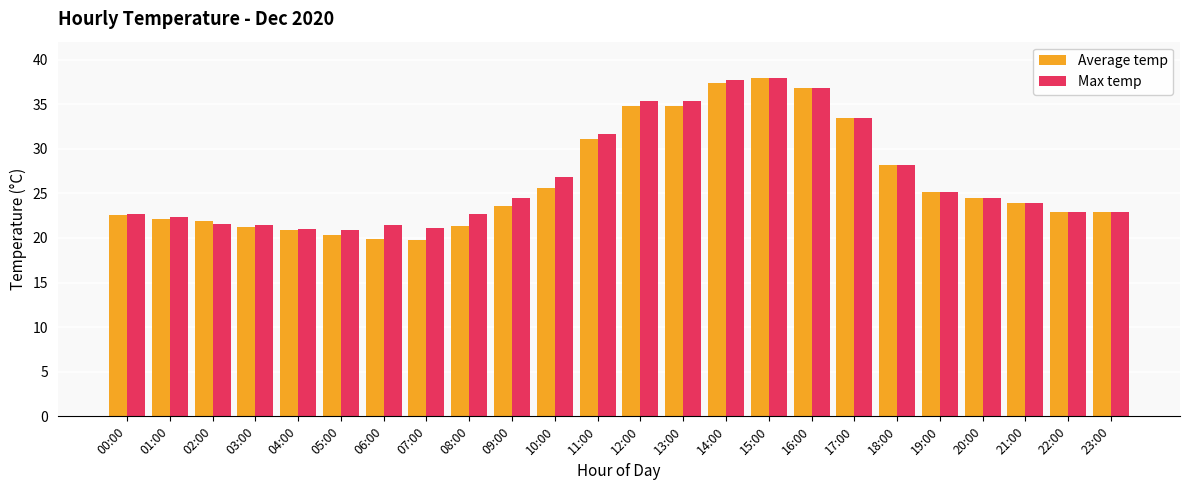

Is the value of Average temp at 07:00 greater than the value of Max temp at 20:00?

No